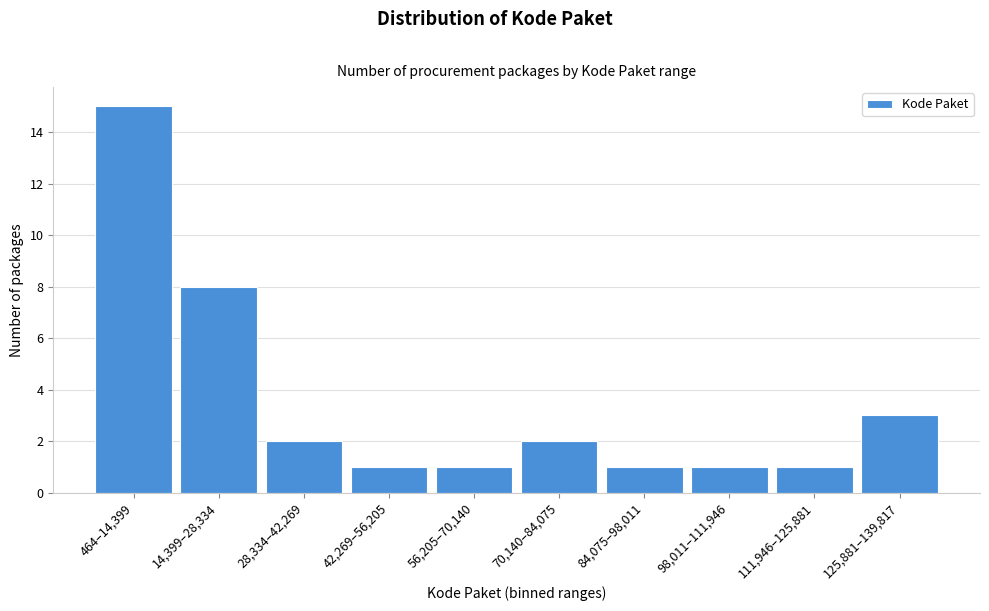

Reading left to right, list all the values displayed in this chart.

15	8	2	1	1	2	1	1	1	3